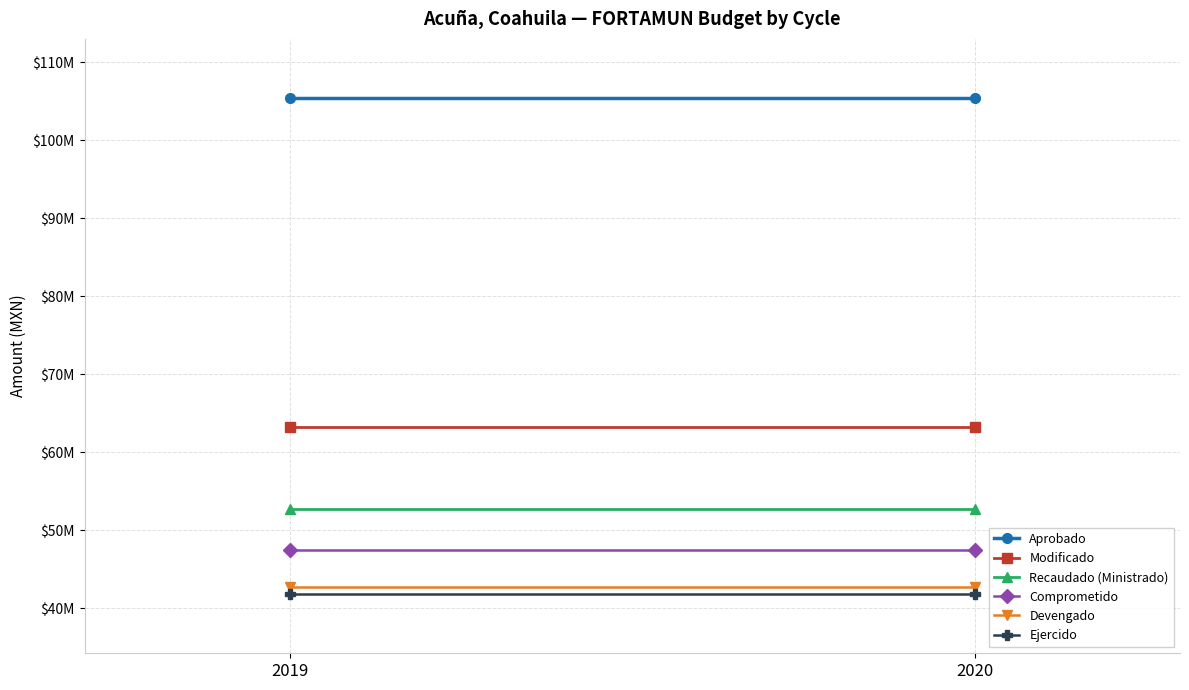

Is it true that Aprobado equals 105365998.8 at 2019?

True